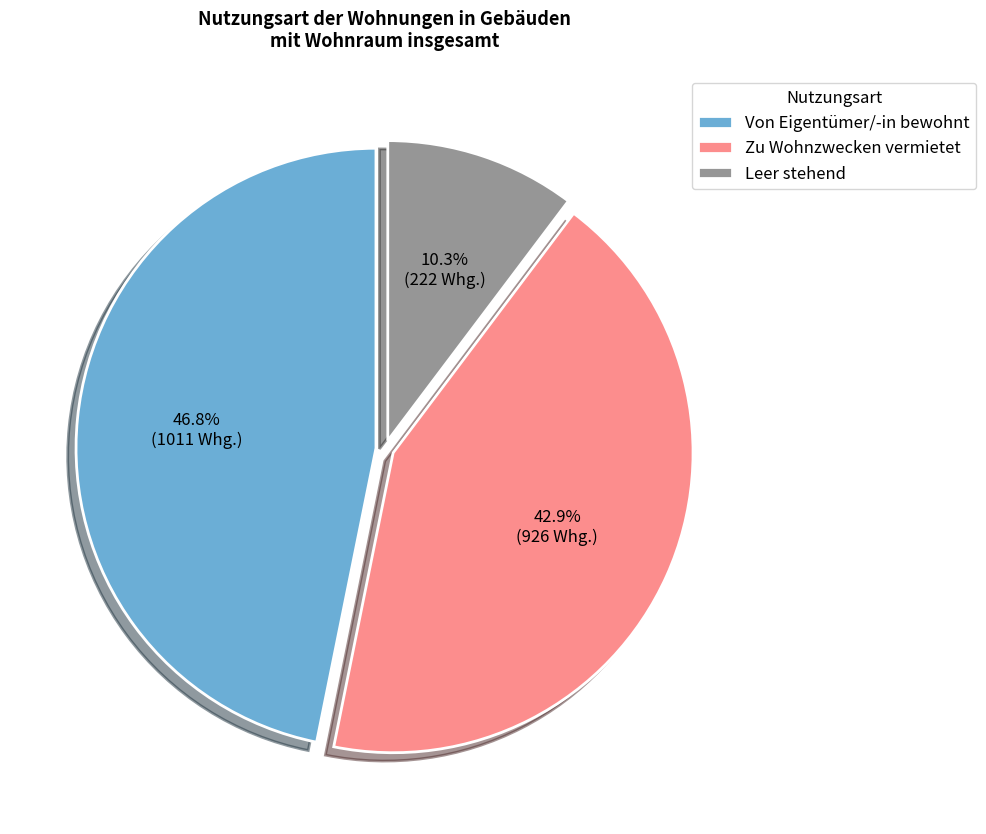

Between Leer stehend and Von Eigentümer/-in bewohnt, which is larger?

Von Eigentümer/-in bewohnt